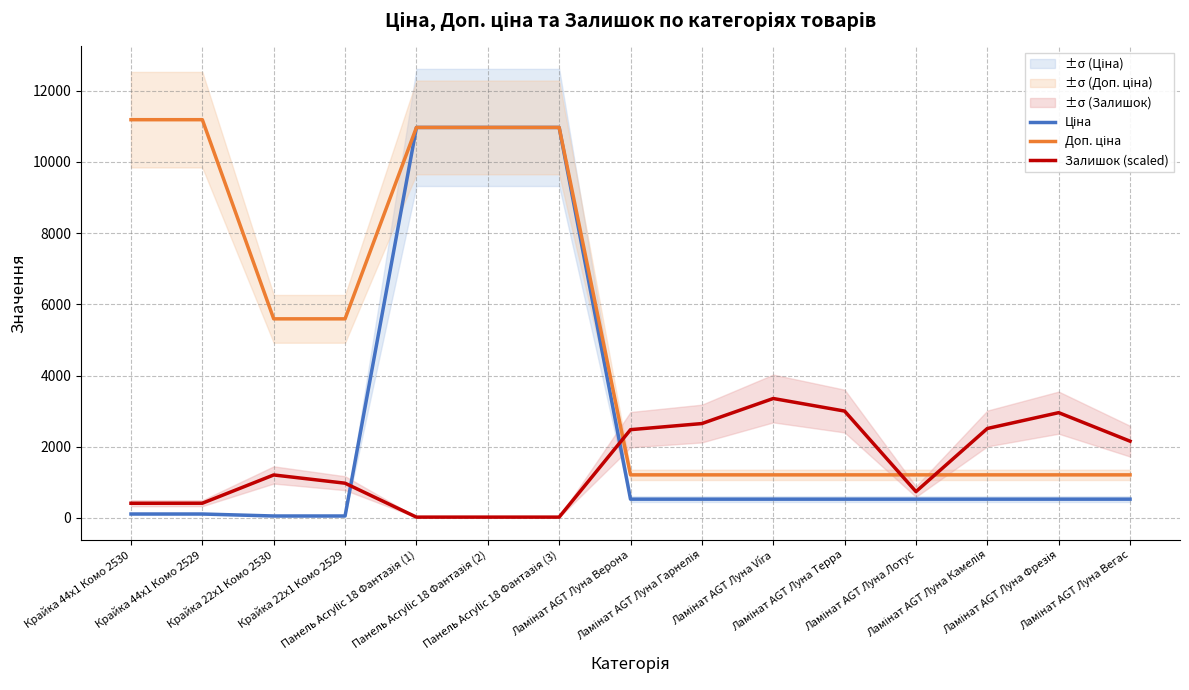

The Залишок (scaled) series shows 917.7 at Ламінат AGT Луна Вегас. True or false?

False